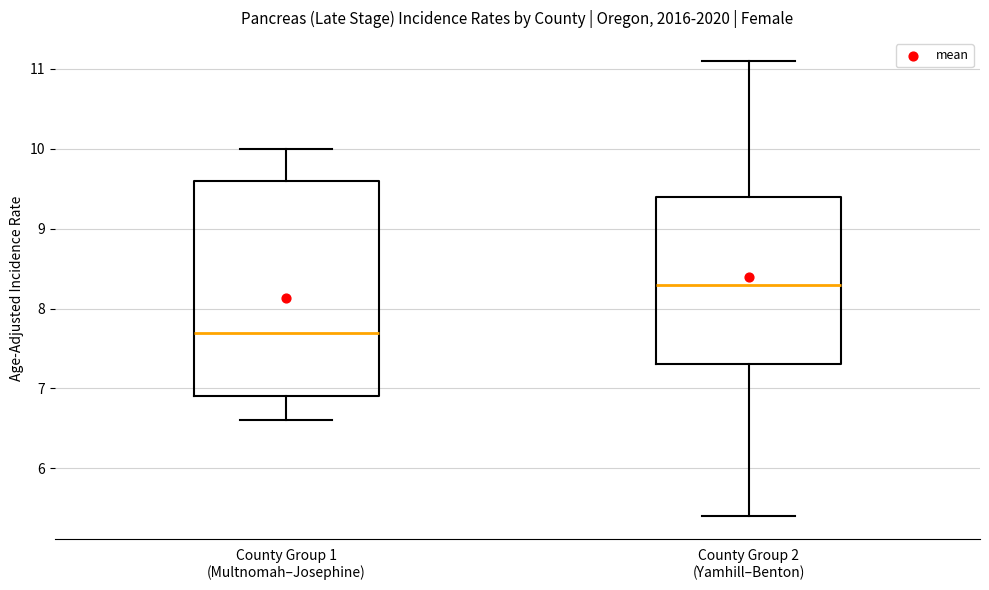

Reading left to right, transcribe this box plot: for each box, give where its median line is, the range the box spans, and where its two whiskers end, as read against the y-axis. The values are not printed on the chart, so give them approximately, as read against the axis.

County Group 1 (Multnomah–Josephine): median 7.7, box 6.9 to 9.6, whiskers 6.6 to 10.0
County Group 2 (Yamhill–Benton): median 8.3, box 7.3 to 9.4, whiskers 5.4 to 11.1